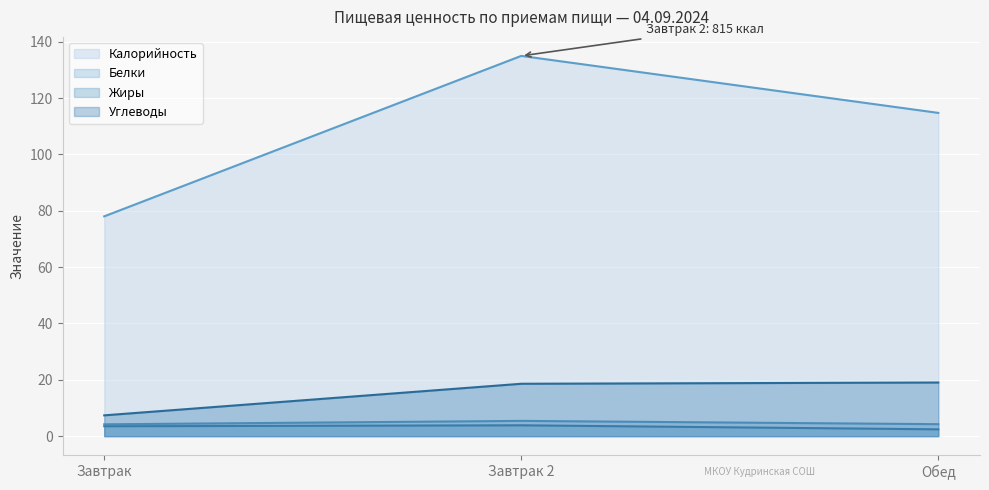

The Калорийность series shows 78.0 at Завтрак. True or false?

True